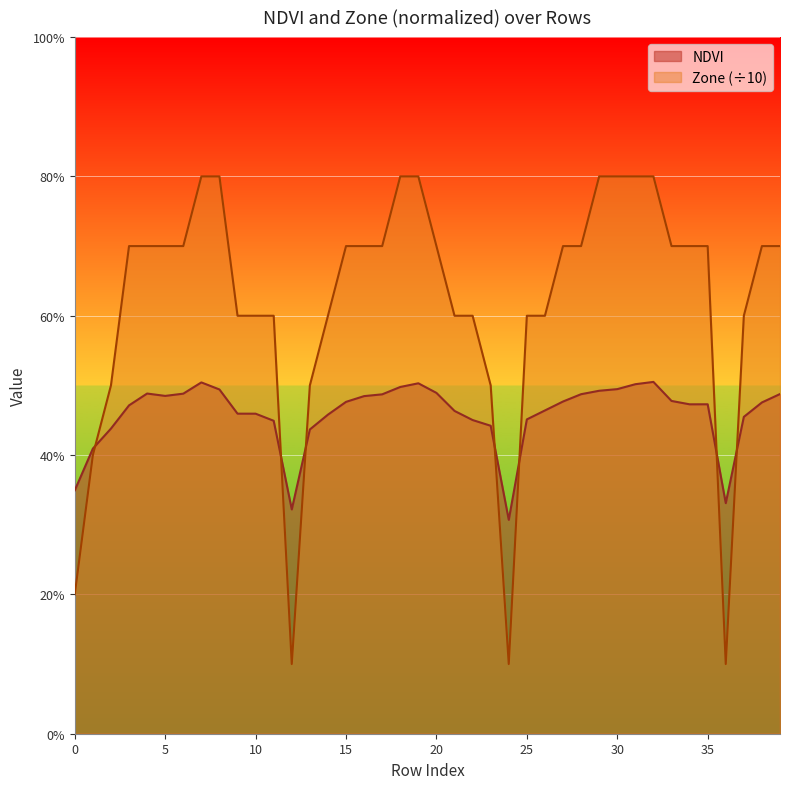

What is the spread (max minus min) of values at 37?

0.1